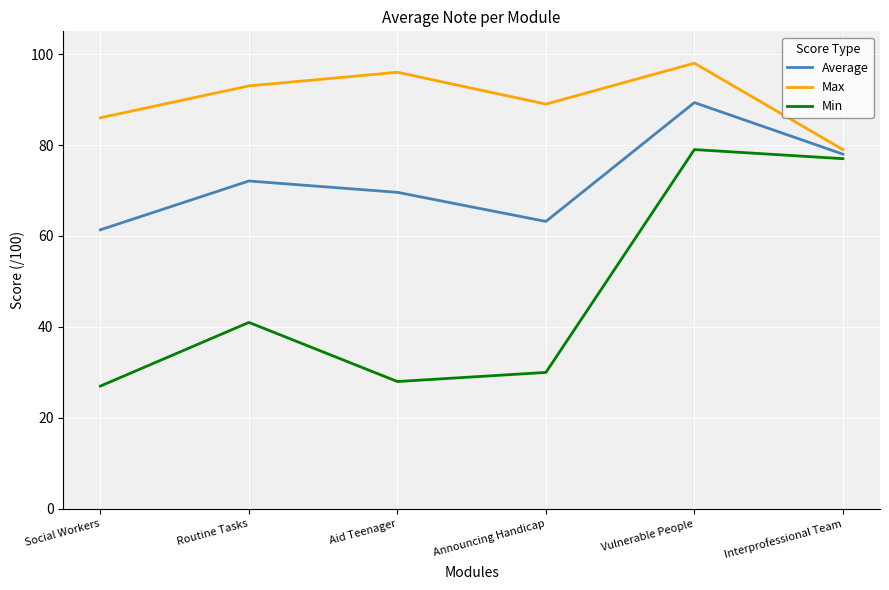

True or false: Min has a value of 41.0 at Routine Tasks.

True